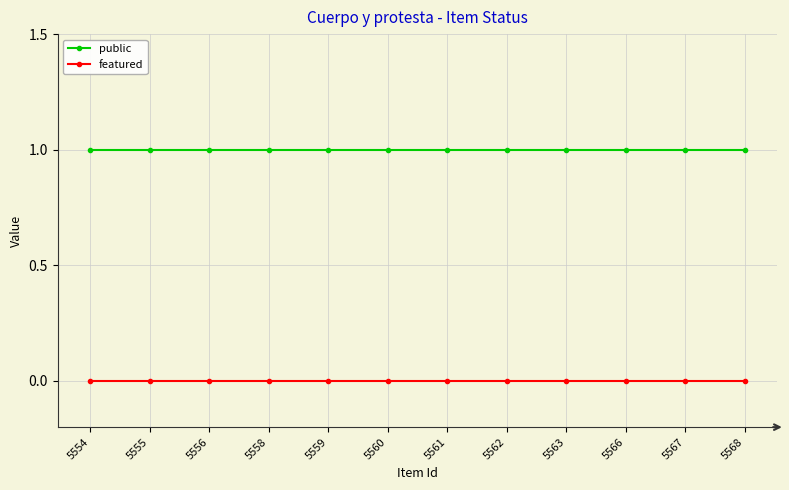

At 5563, list the series in order from smallest to largest.

featured, public